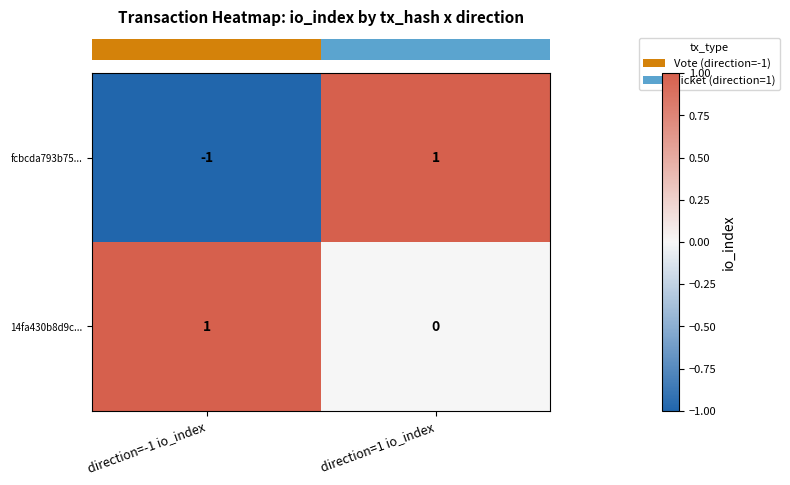

What is the minimum value shown in the chart?

-1